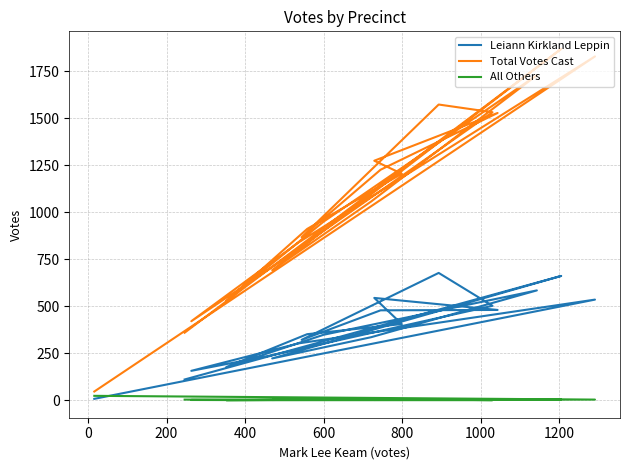

What is the maximum value for Total Votes Cast?

1869